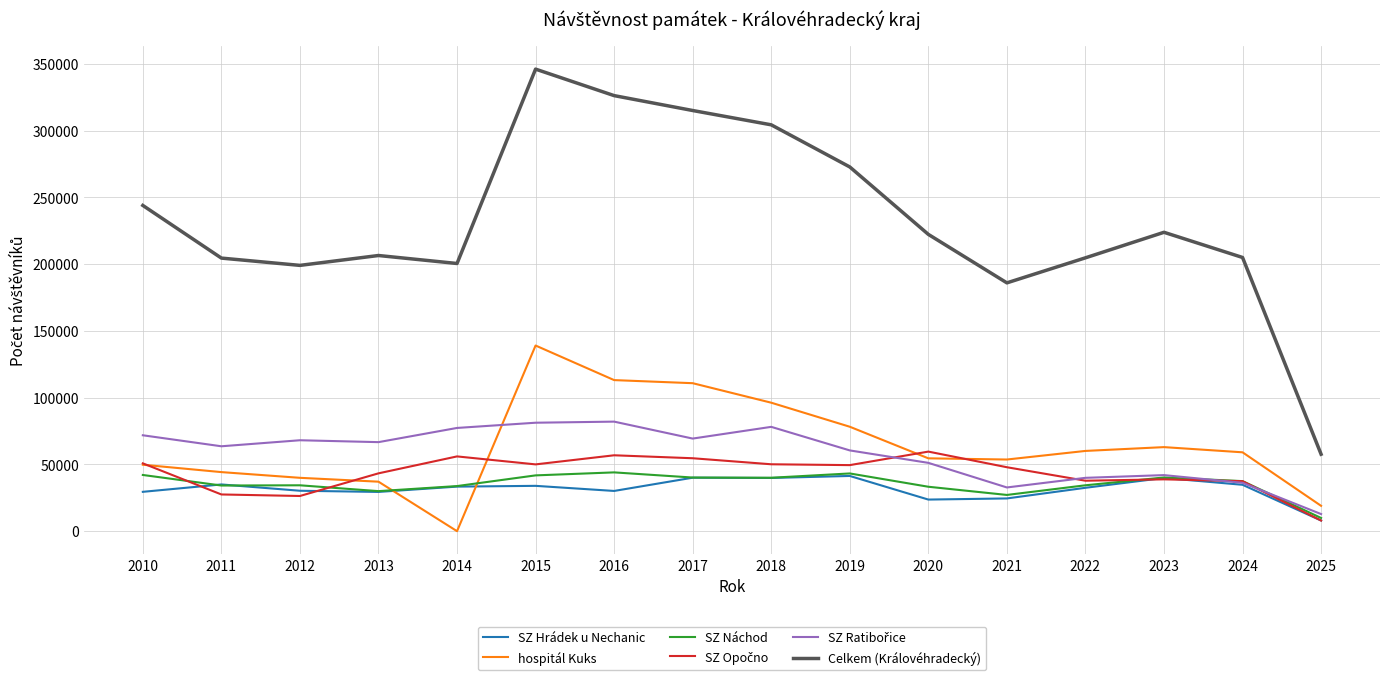

True or false: SZ Náchod and Celkem (Královéhradecký) cross at least once.

False